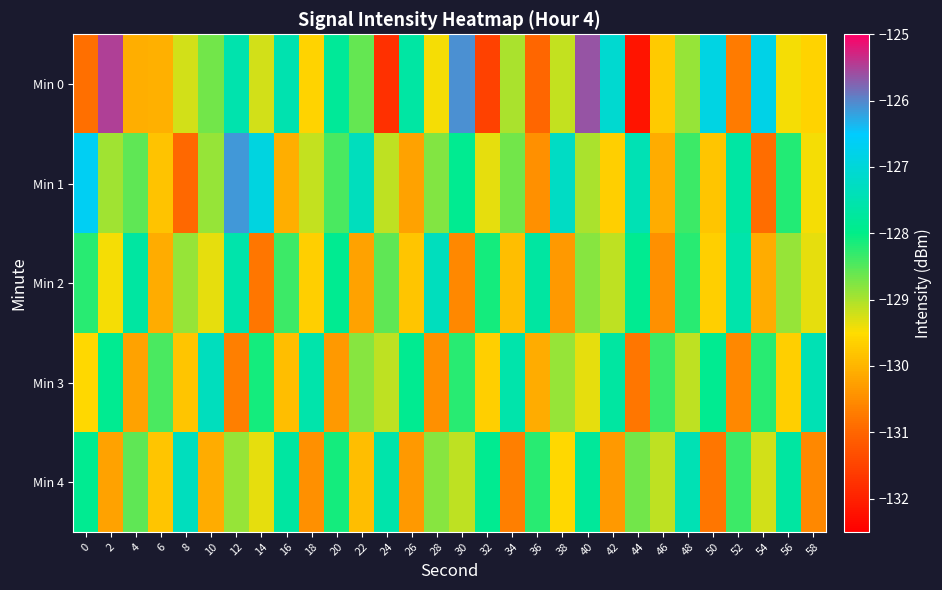

List the series in order of their peak value, highest first.

Min 0, Min 1, Min 2, Min 3, Min 4